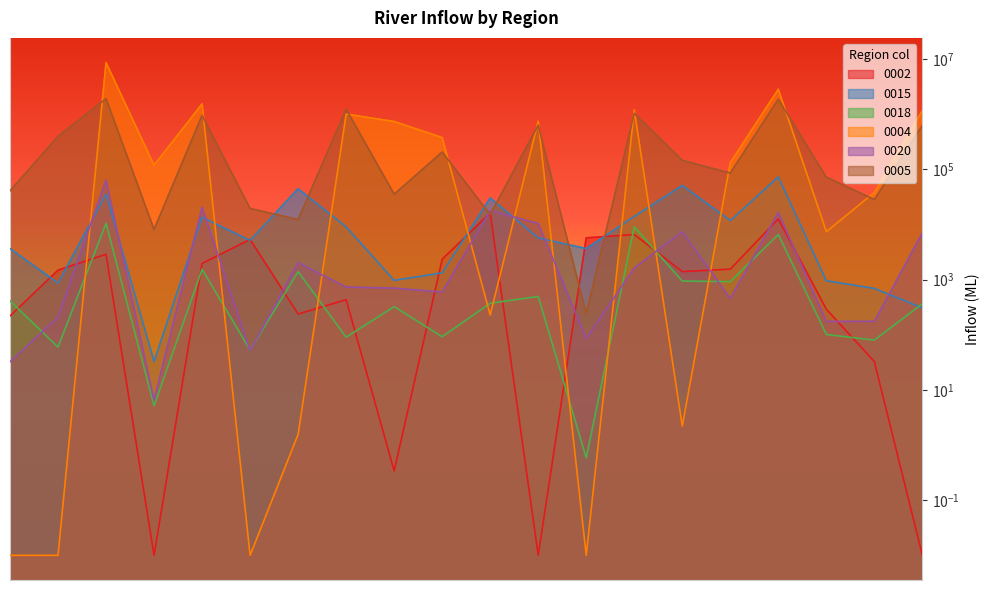

How many interior local valleys does the 0004 series have?

6